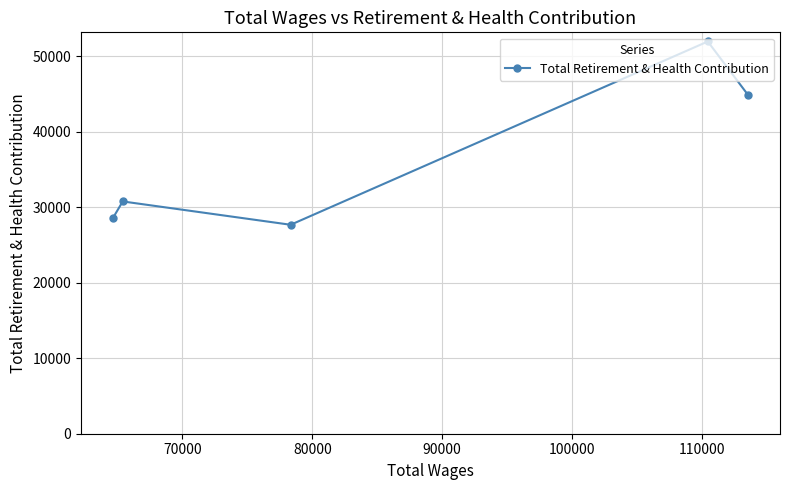

Does the chart display data point markers on the line(s)?

Yes